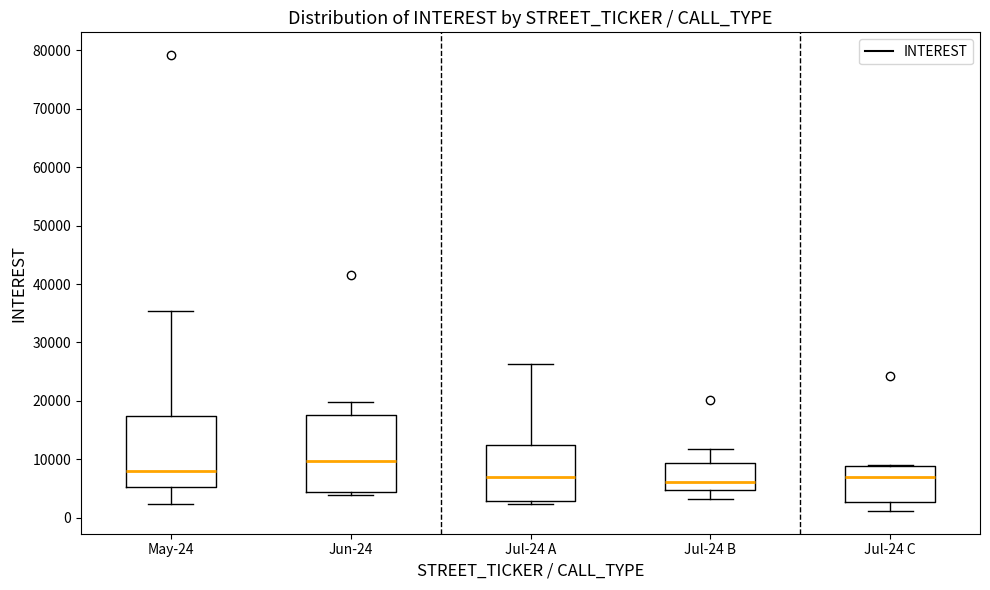

Which box has the highest median line?

Jun-24